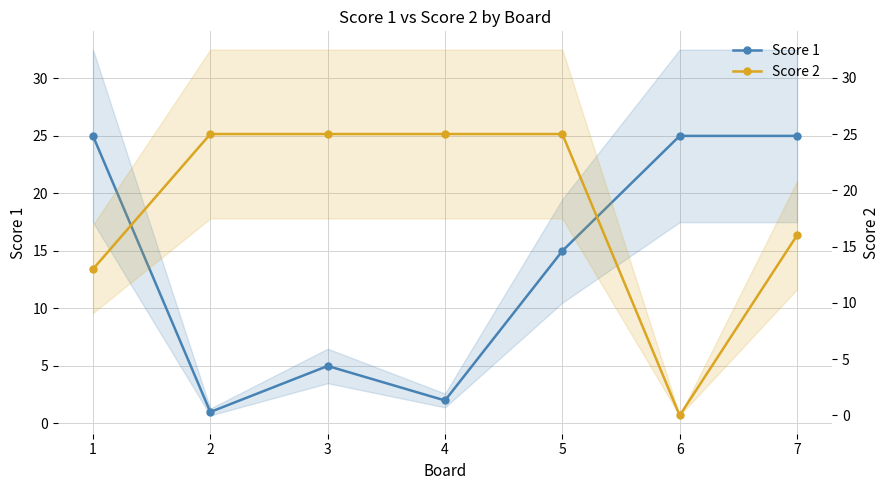

True or false: Score 2 and Score 1 intersect in this chart.

True